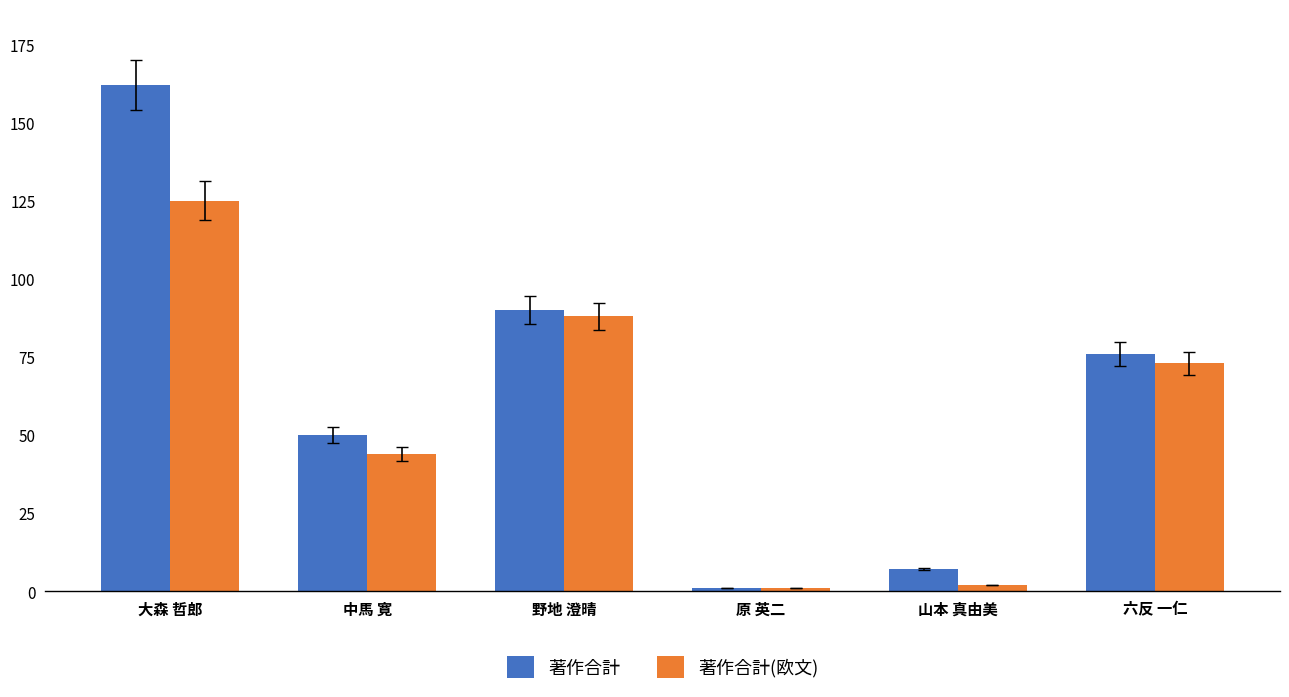

What is the label of the 2nd bar from the right?

山本 真由美